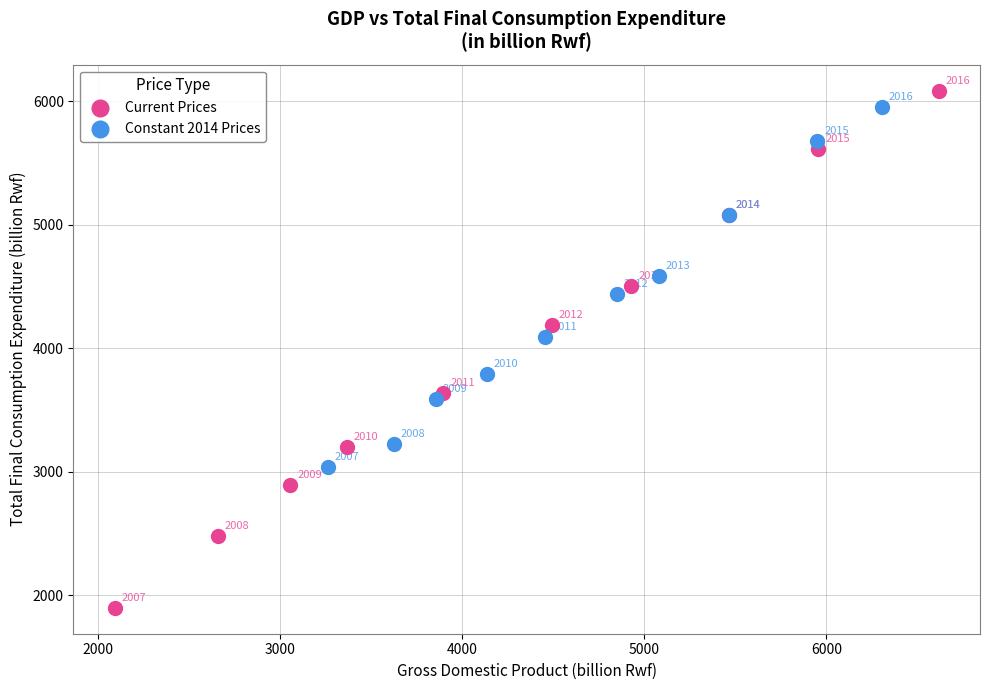

Which series contains the lowest Y value?

Current Prices